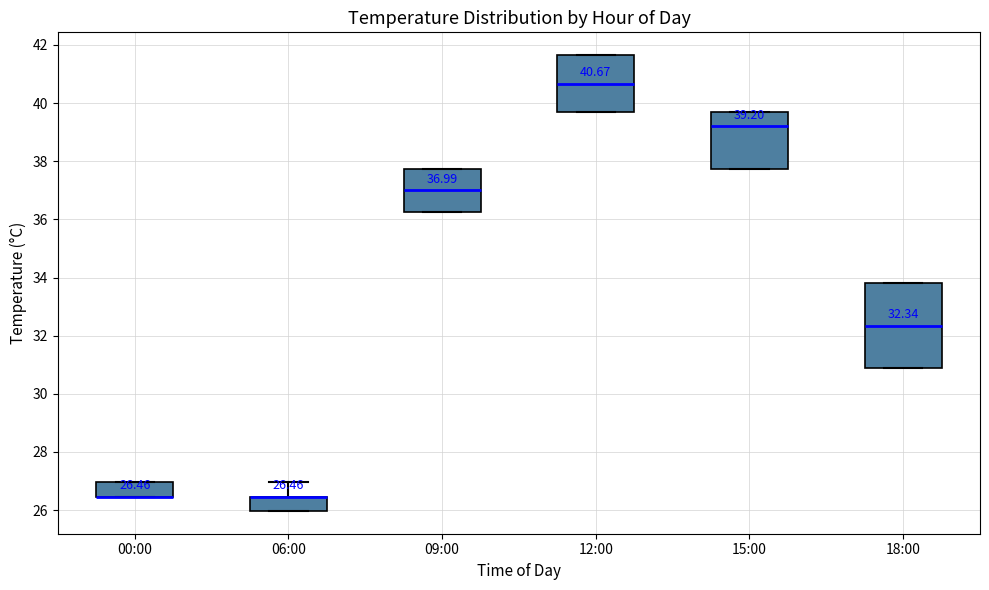

Which box is the tallest, from its lower edge to its upper edge?

18:00